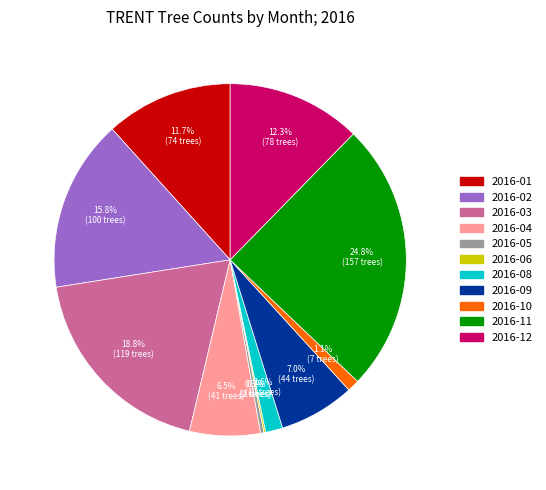

What percentage do 2016-11 and 2016-01 together represent?

36.5%